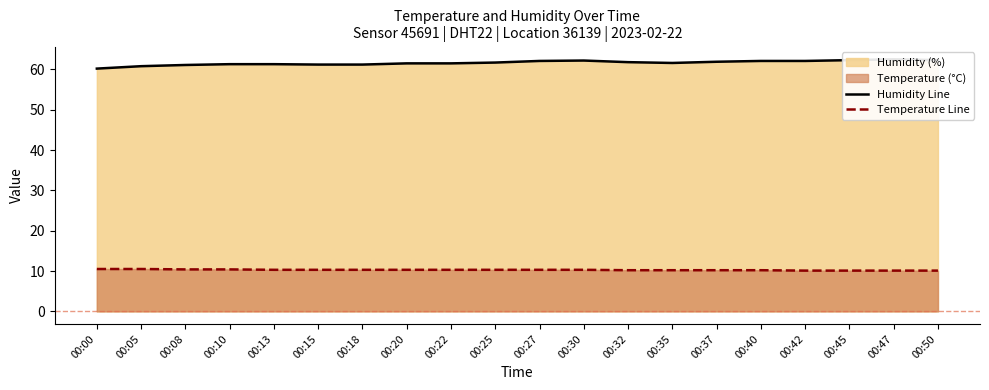

True or false: Humidity Line and Temperature Line cross at least once.

False